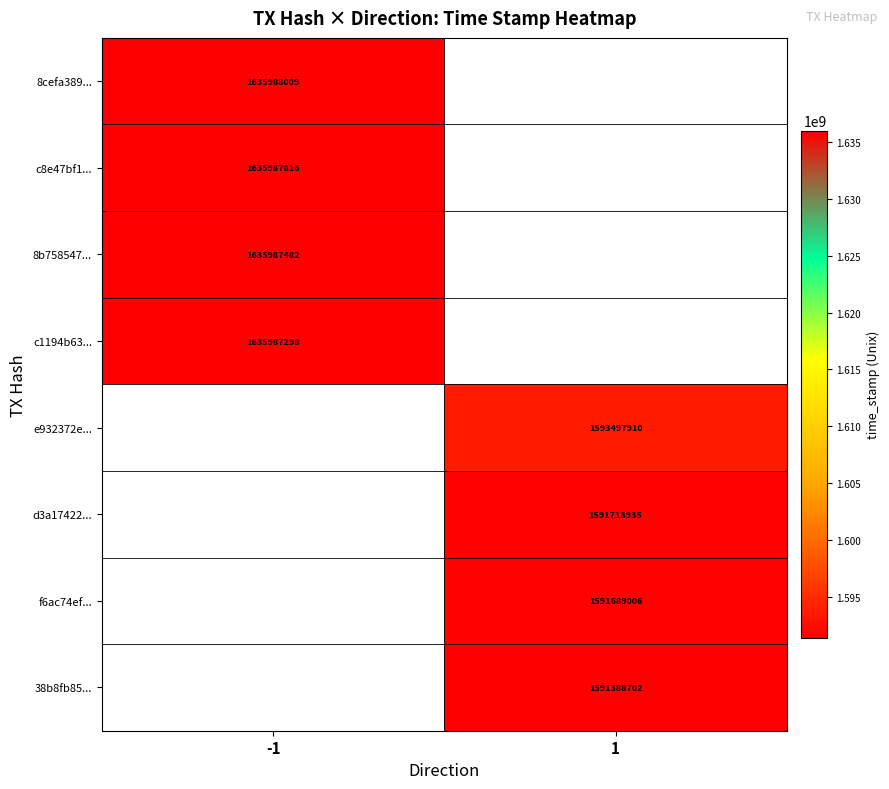

Is it true that c1194b63... equals 2492985331 at -1?

False